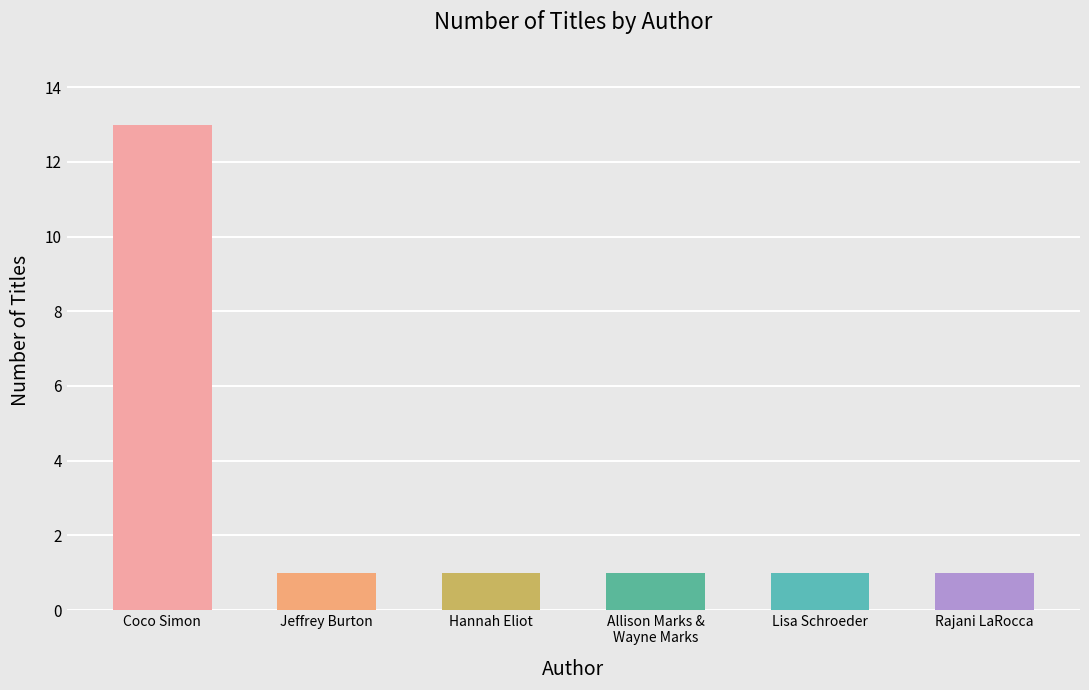

The chart shows a value of 19 at Coco Simon. True or false?

False